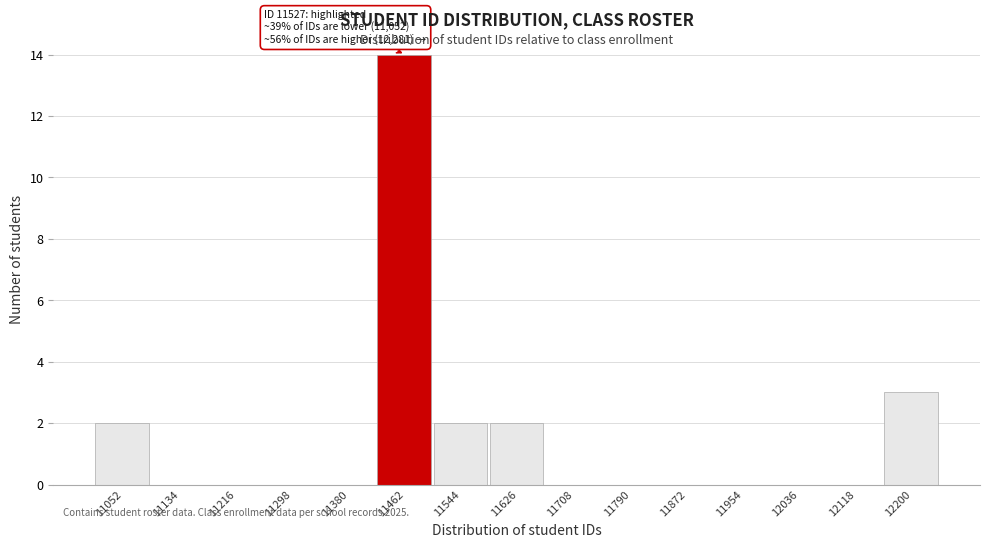

Reading right to left, extract all data points from this chart.

12200=3	12118=0	12036=0	11954=0	11872=0	11790=0	11708=0	11626=2	11544=2	11462=14	11380=0	11298=0	11216=0	11134=0	11052=2